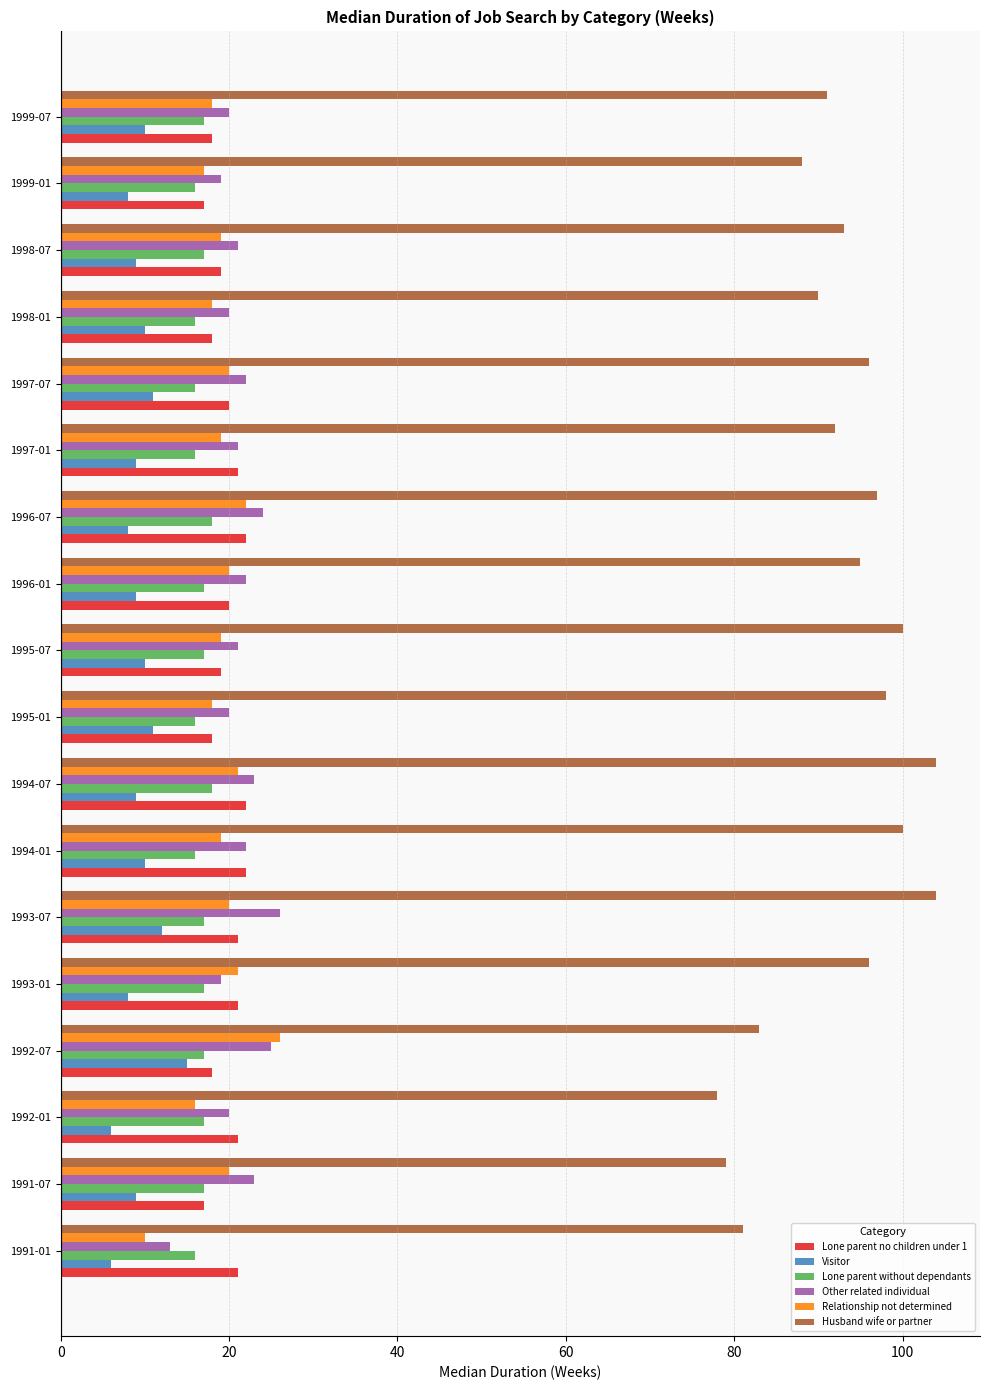

Is it true that Relationship not determined equals 22 at 1996-07?

True